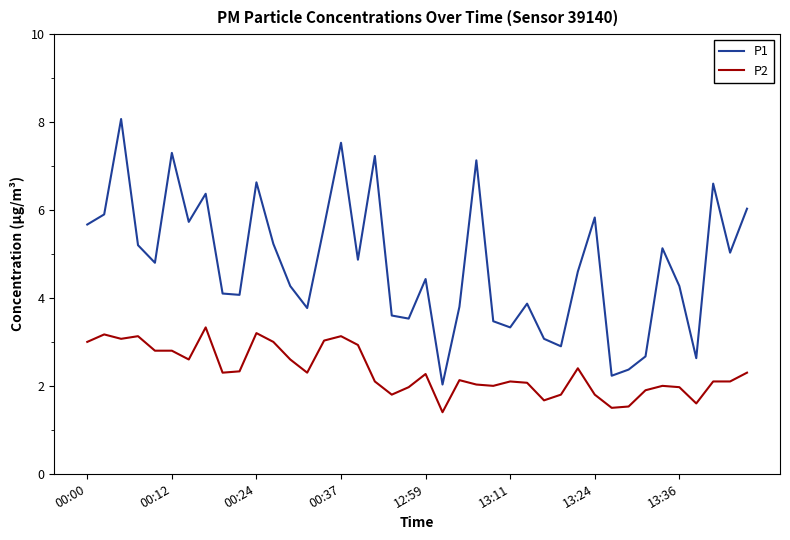

True or false: P2 and P1 cross at least once.

False